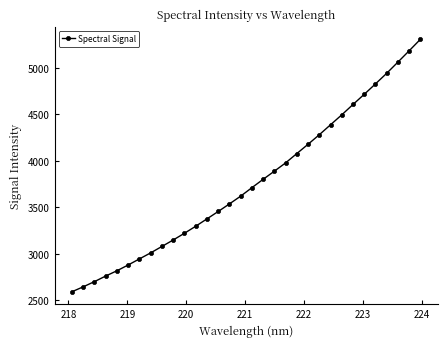

What is the value of the 24th point from the left?

4387.7